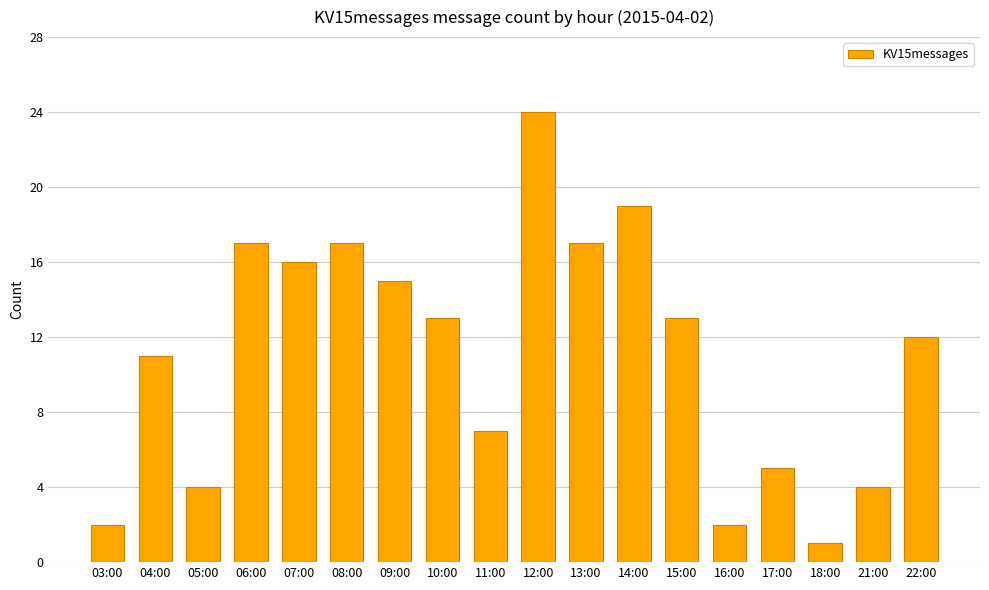

What is the difference between the maximum and minimum values?

23